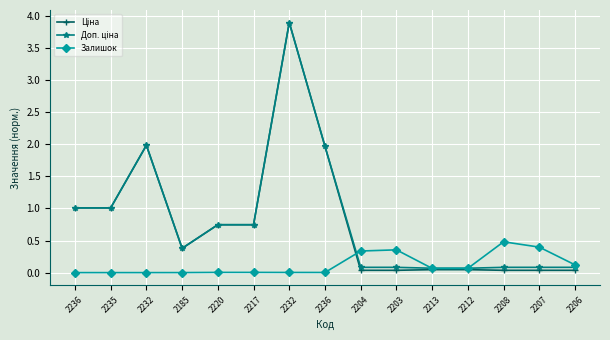

How many categories are shown in the chart?

15